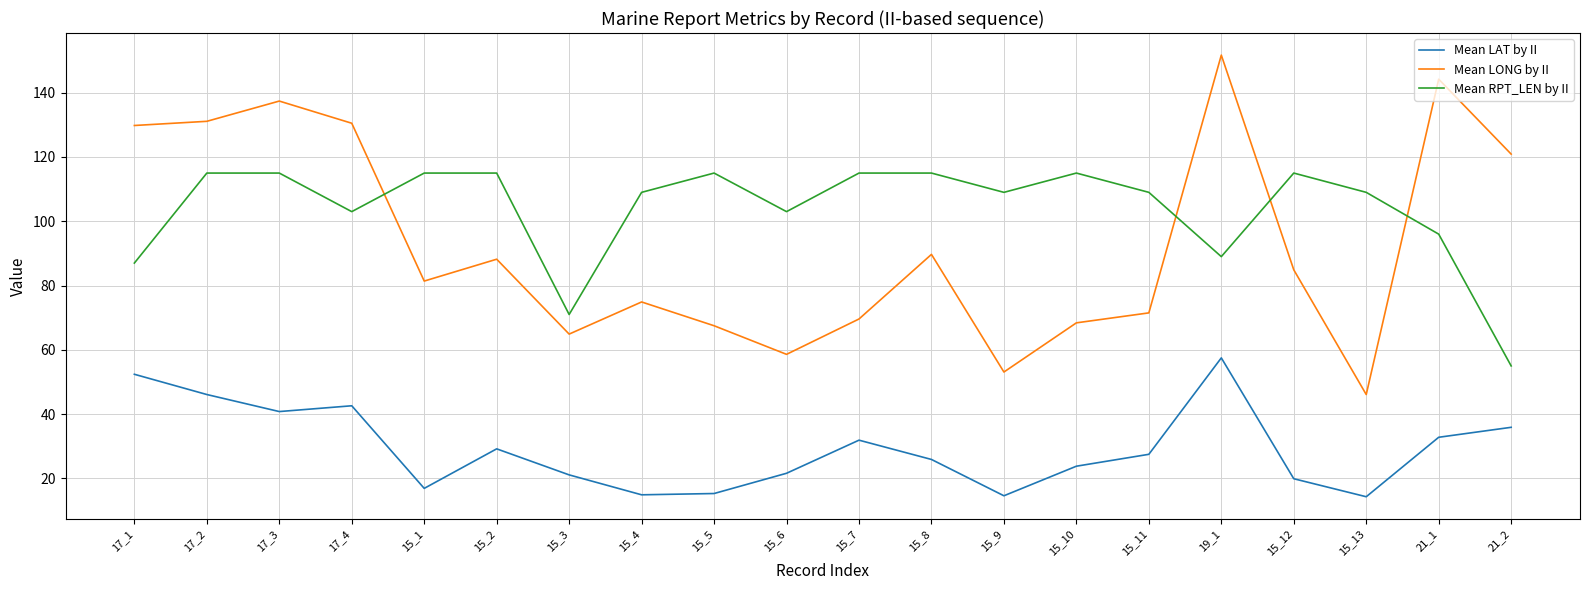

List the series in order of their peak value, lowest first.

Mean LAT by II, Mean RPT_LEN by II, Mean LONG by II